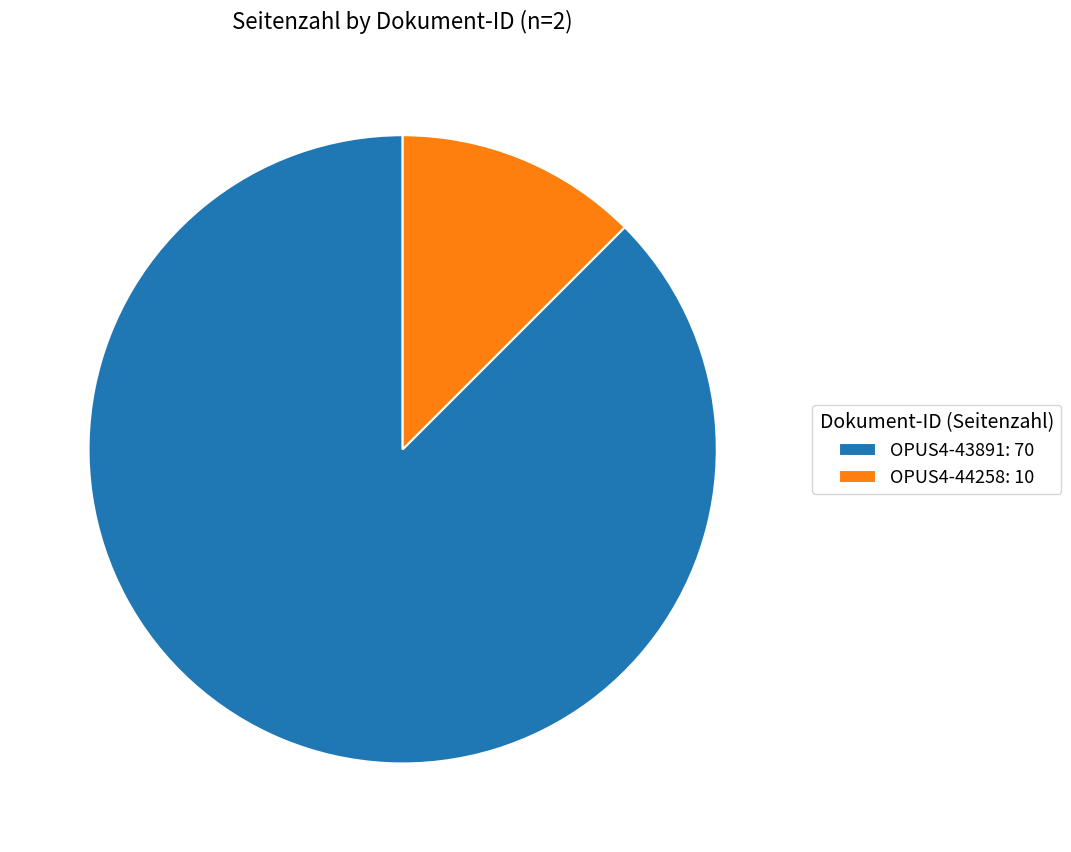

Rank the categories by value from highest to lowest.

OPUS4-43891, OPUS4-44258